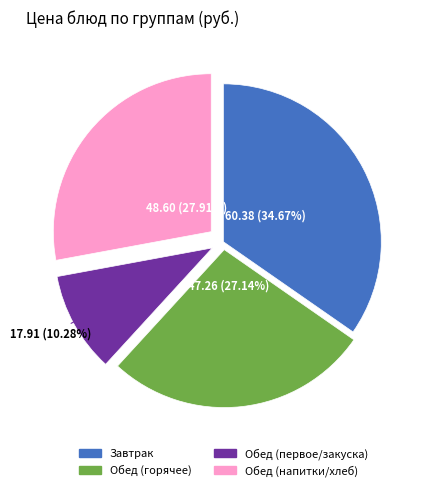

Is there a majority slice in this chart?

No